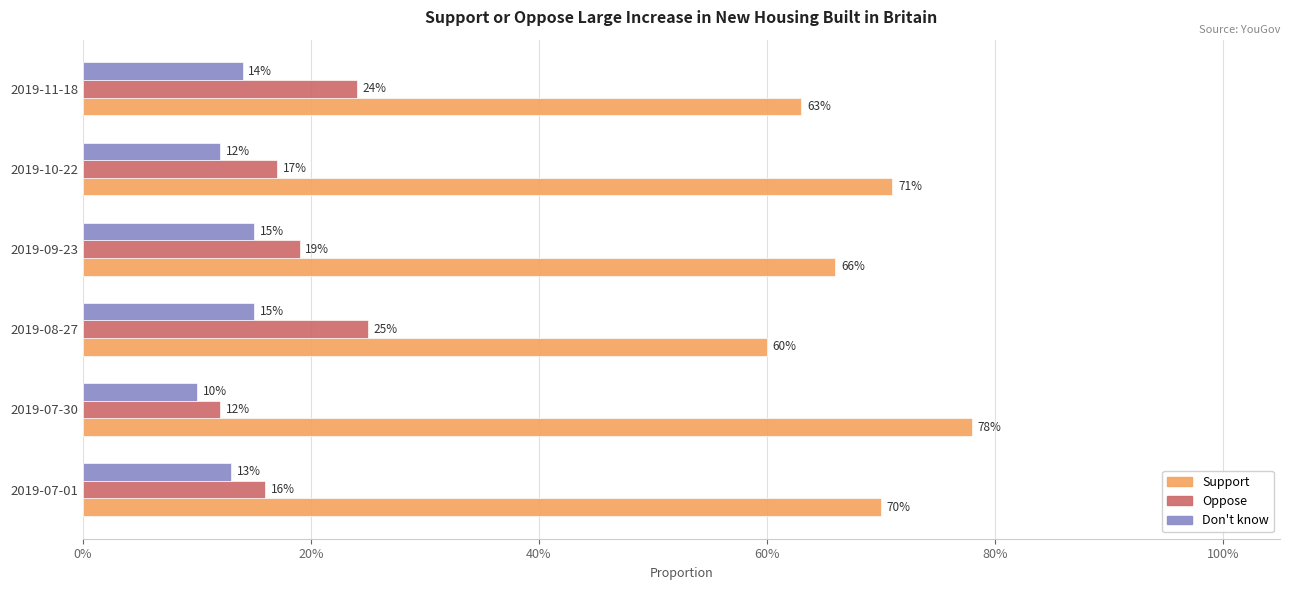

Reading right to left, transcribe all the data shown in this chart.

Support: 0.6	0.7	0.7	0.6	0.8	0.7
Oppose: 0.2	0.2	0.2	0.2	0.1	0.2
Don't know: 0.1	0.1	0.1	0.1	0.1	0.1